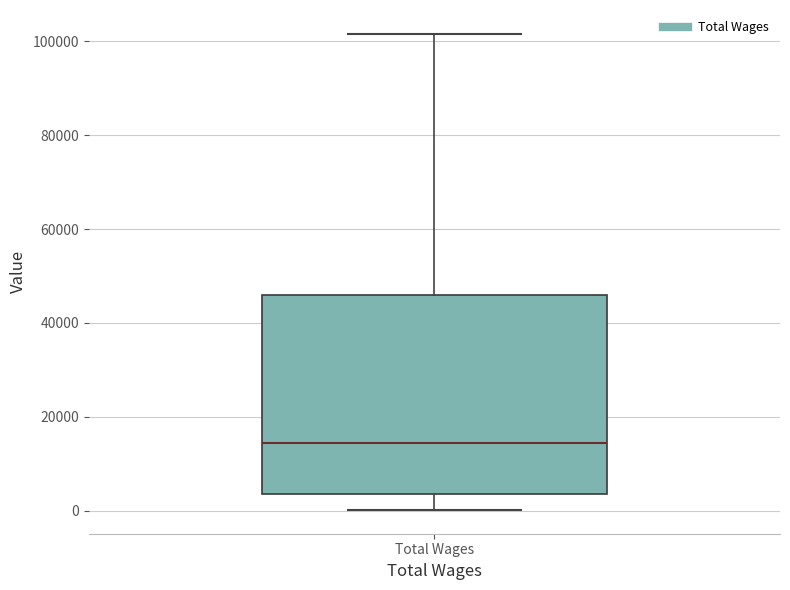

Read this box plot against the y-axis: the position of the median line, the range covered by the box, and the ends of both whiskers. The values are not printed on the chart, so give them approximately, as read against the axis.

median 14000, box 4000 to 46000, whiskers 0 to 102000